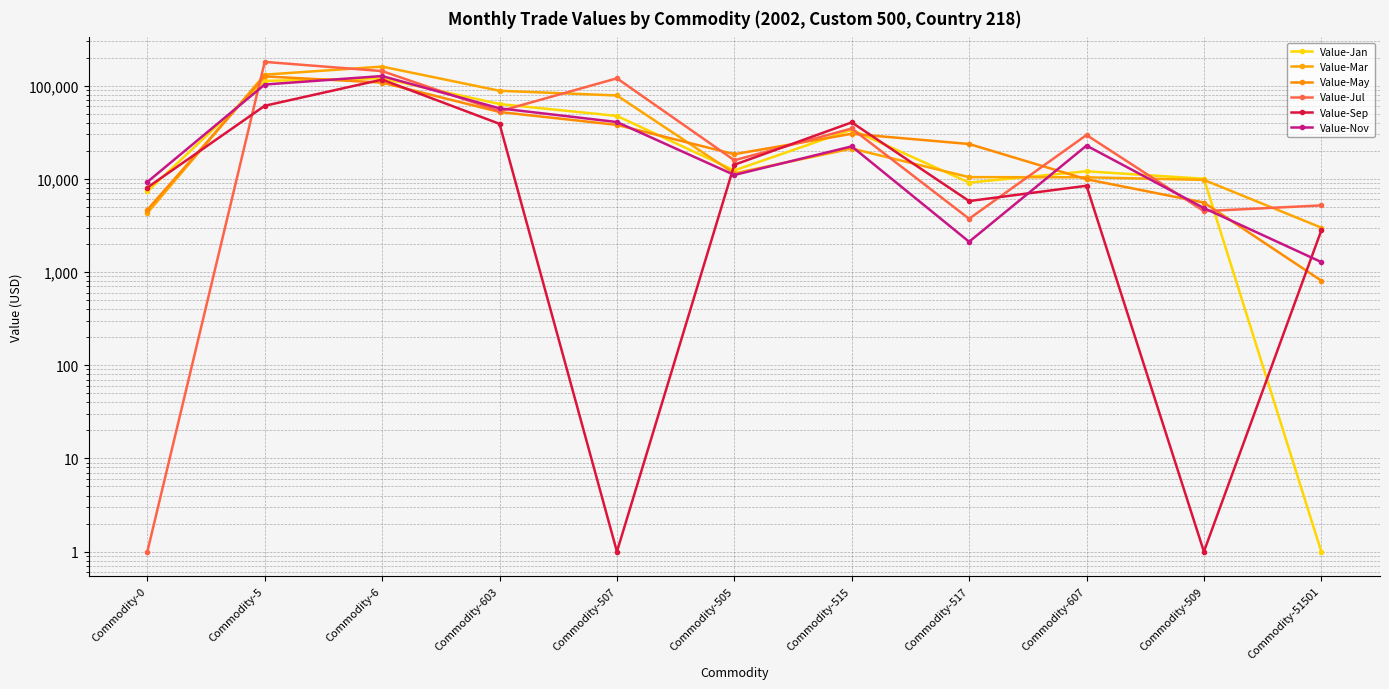

What is the sum of the Value-Nov values at Commodity-603 and Commodity-0?

66263